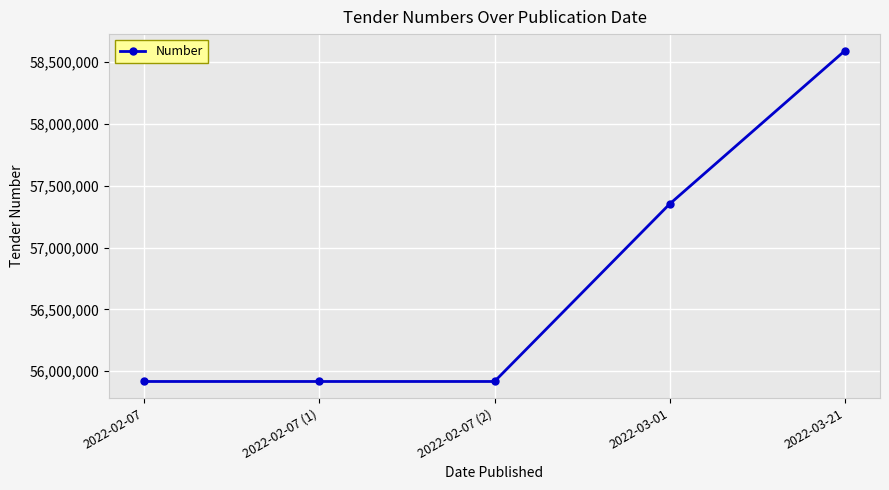

Count the number of categories in the chart.

5